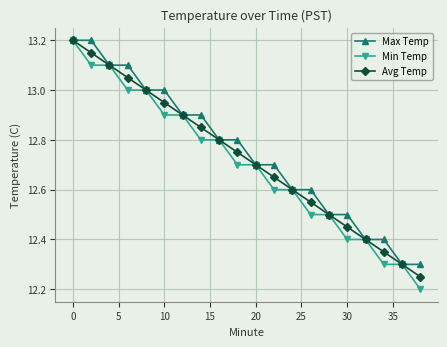

At how many categories does at least one series exceed 12?

20